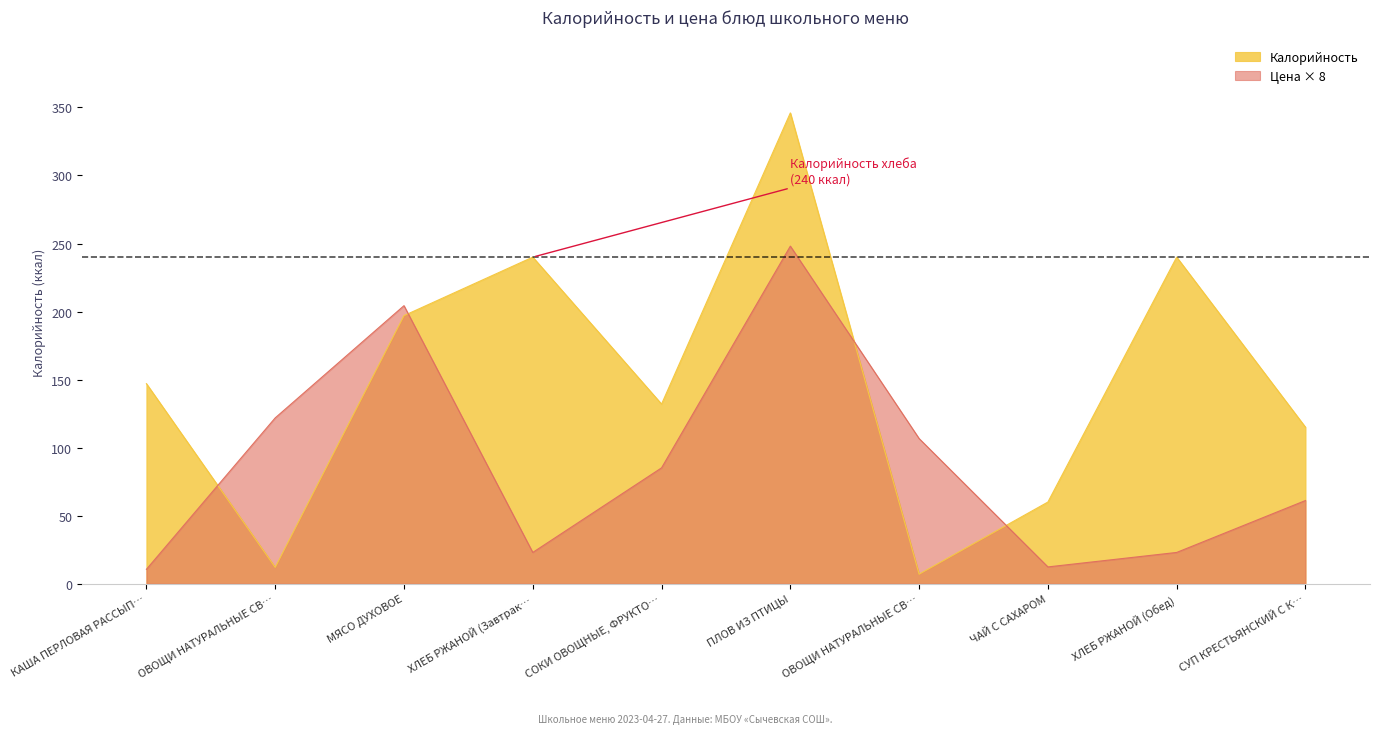

Reading left to right, list all the values displayed in this chart.

Калорийность: 147.0	12.0	197.0	240.0	132.0	346.0	7.0	60.0	240.0	115.0
Цена: 10.6	121.8	204.3	23.0	85.1	248.1	106.6	12.3	23.0	61.1